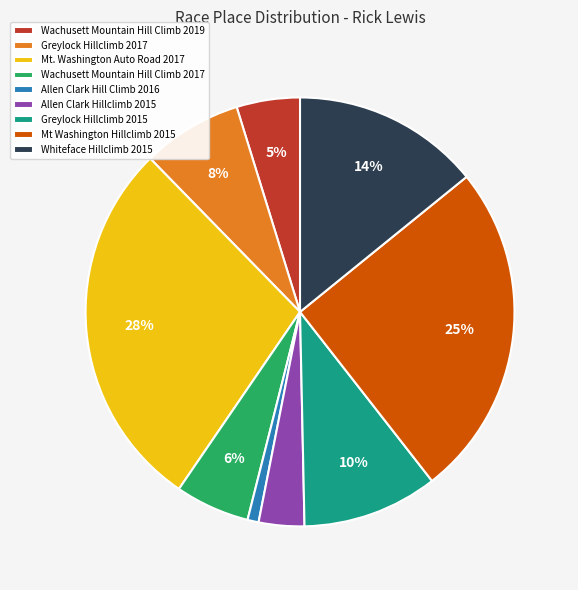

Is the sum of Allen Clark Hill Climb 2016 and Wachusett Mountain Hill Climb 2017 greater than half?

No